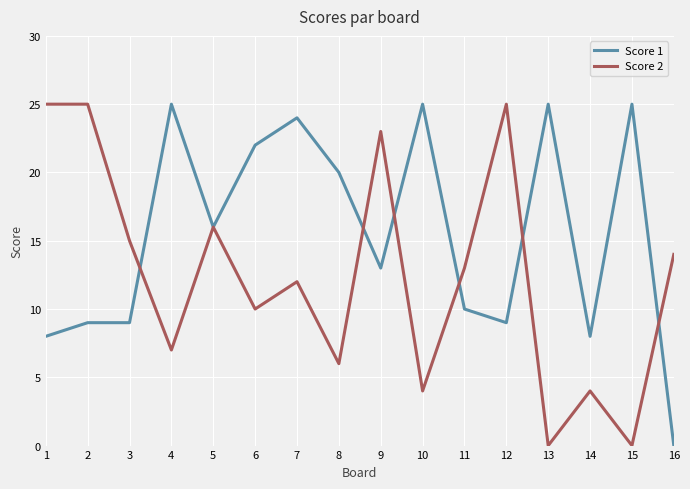

True or false: Score 2 has more than 0 points higher than both neighbors.

True